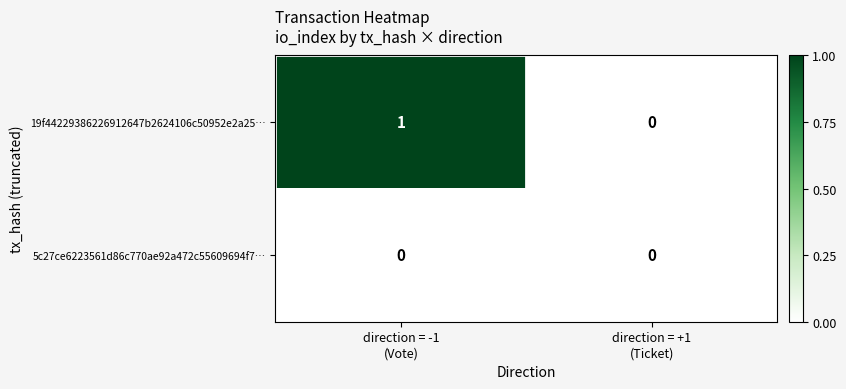

Rank the series by their maximum value, from lowest to highest.

5c27ce6223561d86c770ae92a472c55609694f7…, 19f44229386226912647b2624106c50952e2a25…